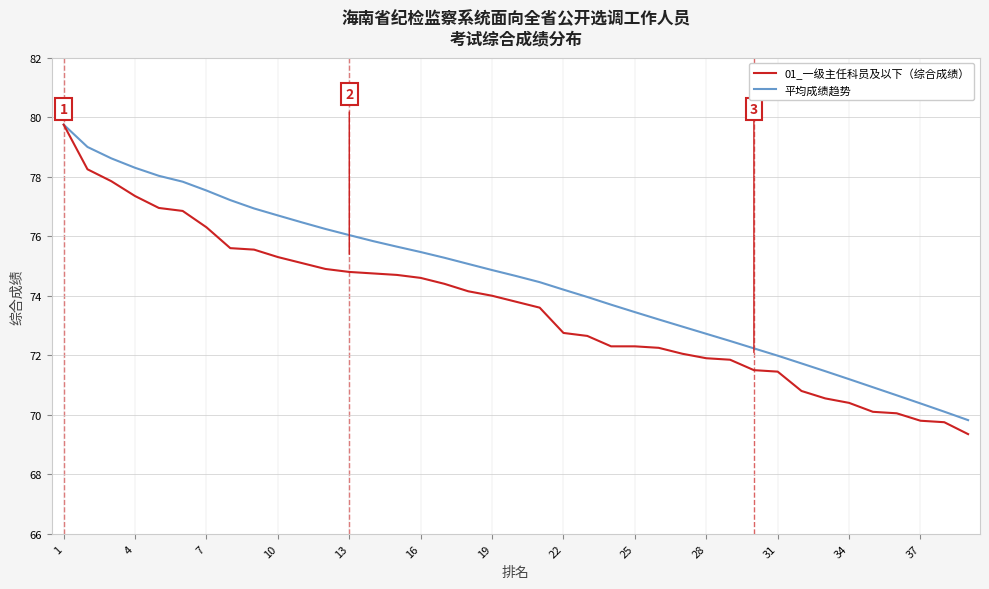

Which series has the largest total across all categories?

平均成绩趋势